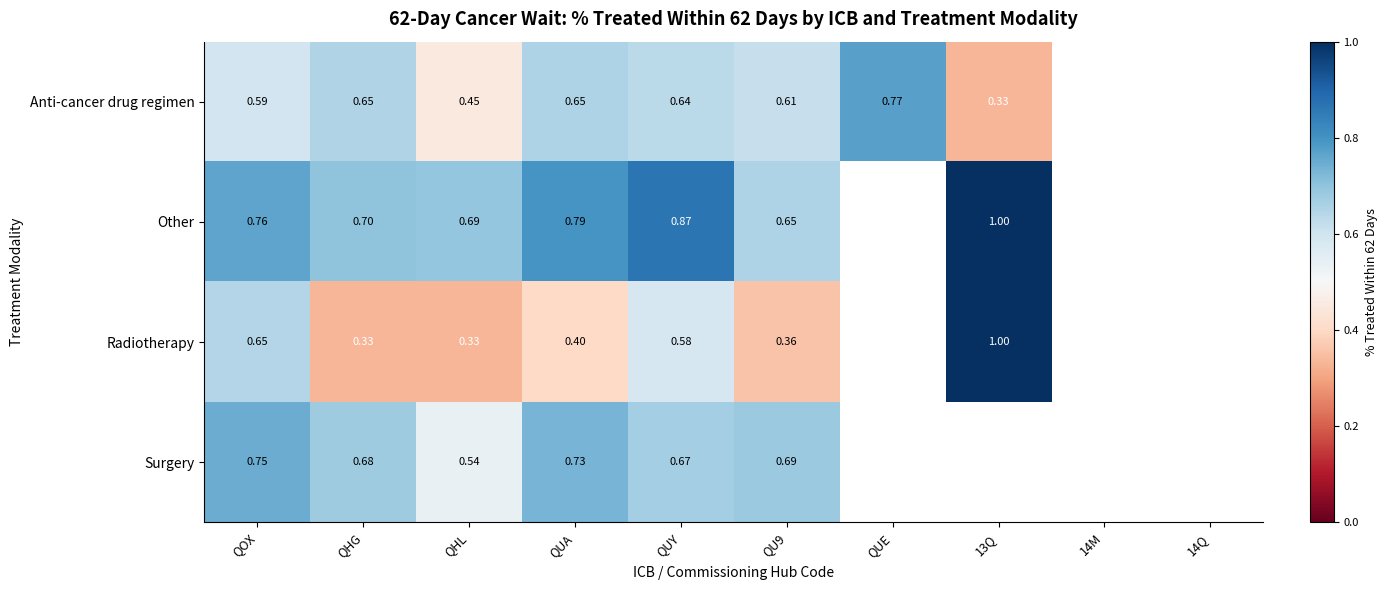

Between QHL and QU9, which series saw the biggest shift?

Anti-cancer drug regimen